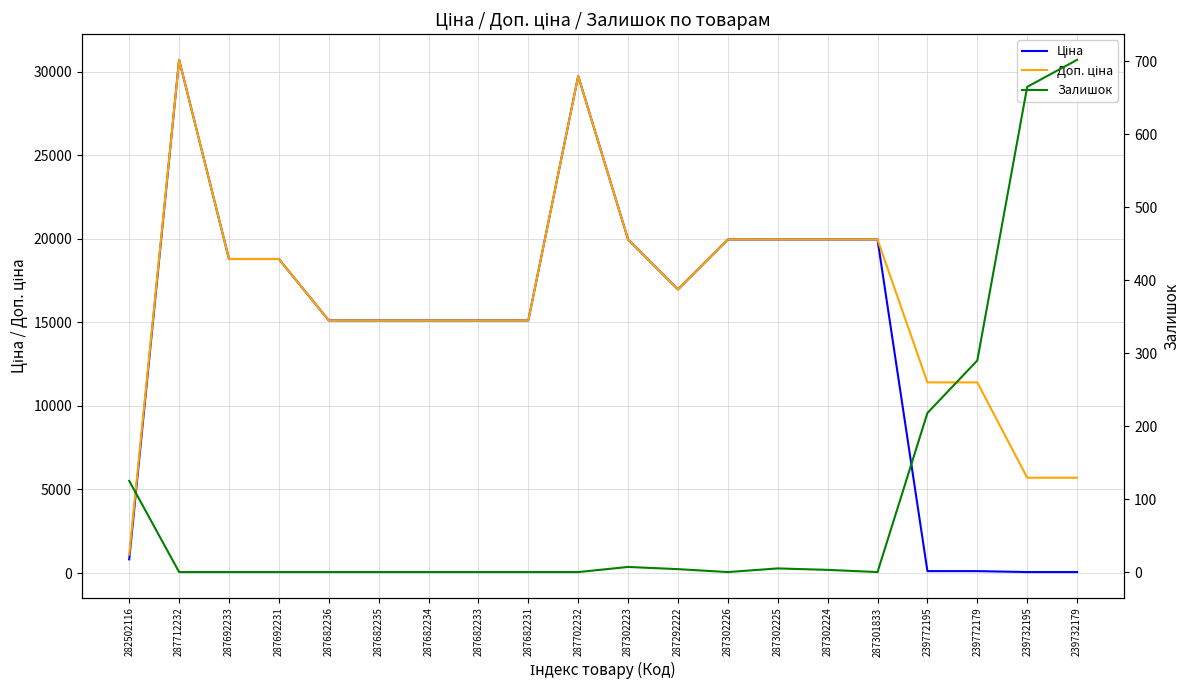

Where does the Ціна series first go above 16976?

287712232